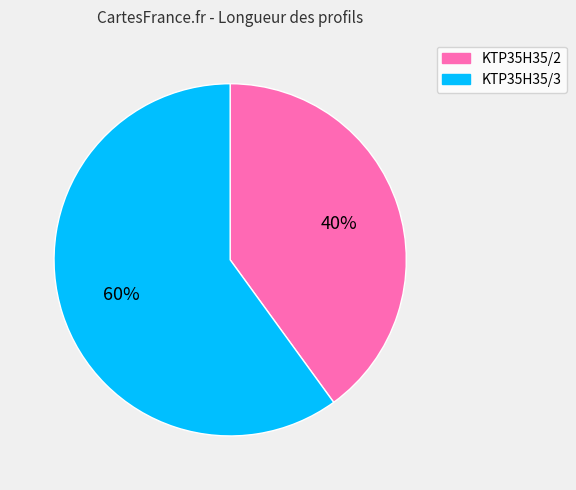

To the nearest percent, what is the average slice percentage?

50%